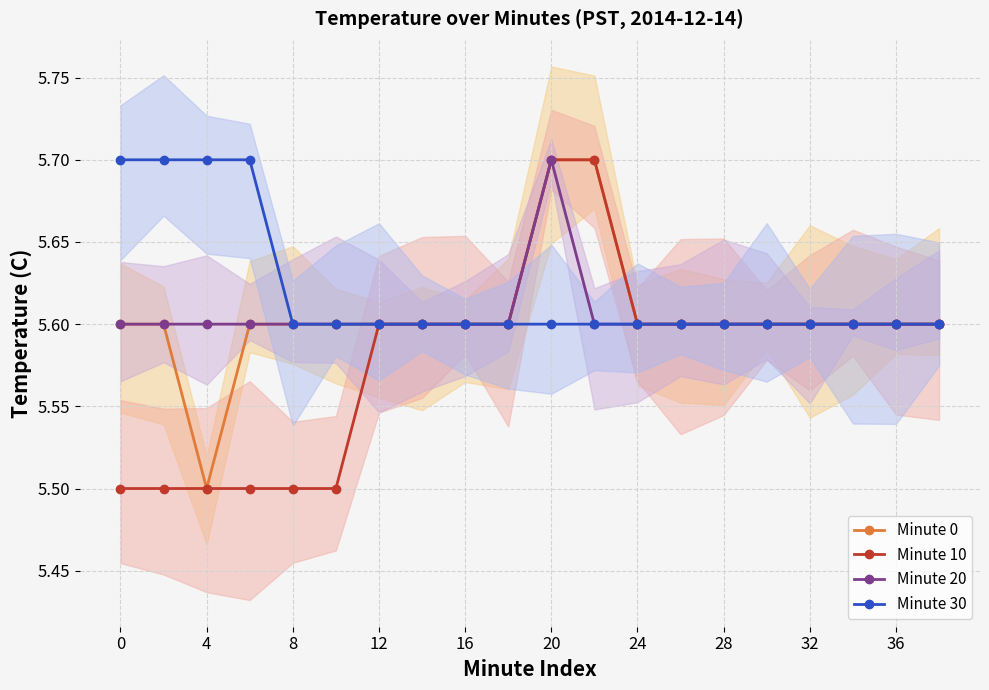

True or false: Minute 0 and Minute 10 cross at least once.

False